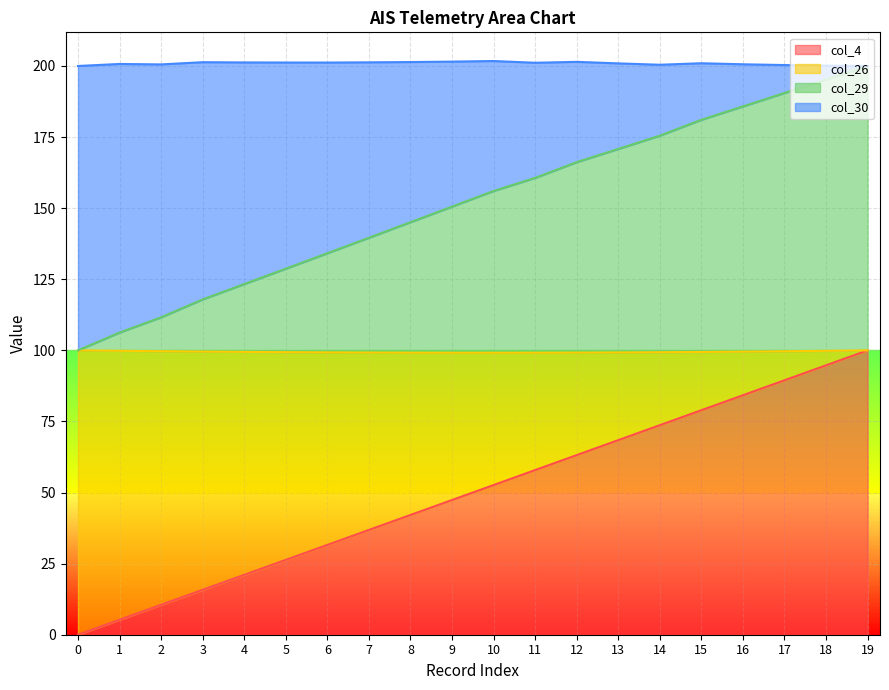

Which category has the highest value in the col_26 series?

19